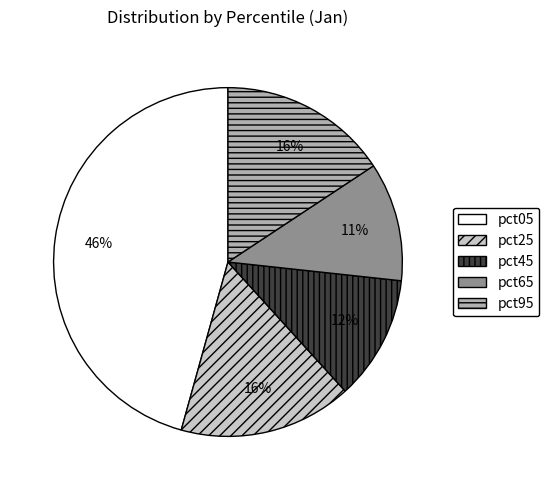

Which category has the biggest portion of the pie?

pct05